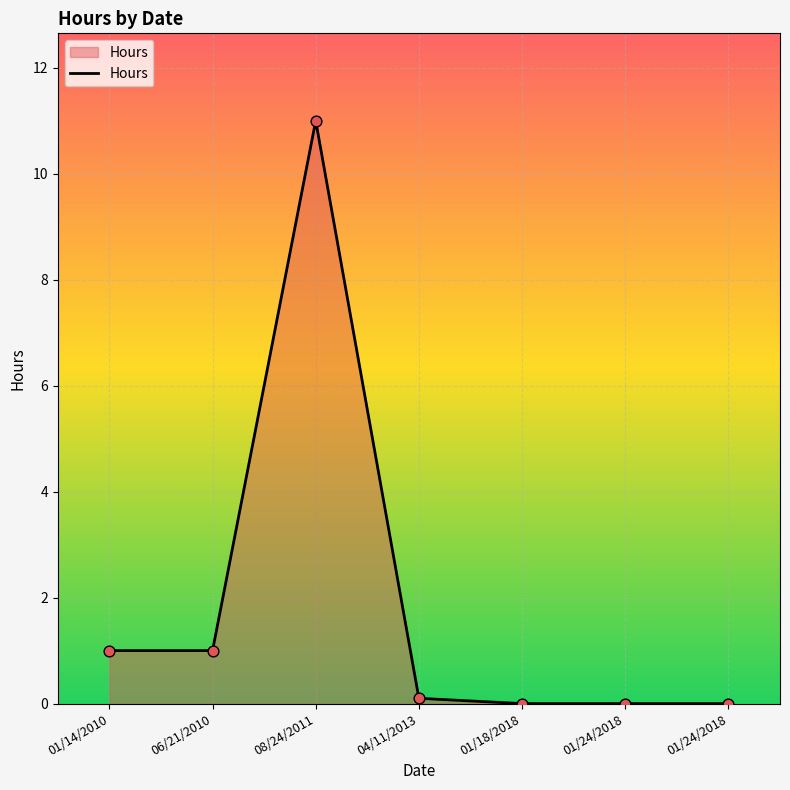

Between 06/21/2010 and 01/18/2018, which is larger?

06/21/2010